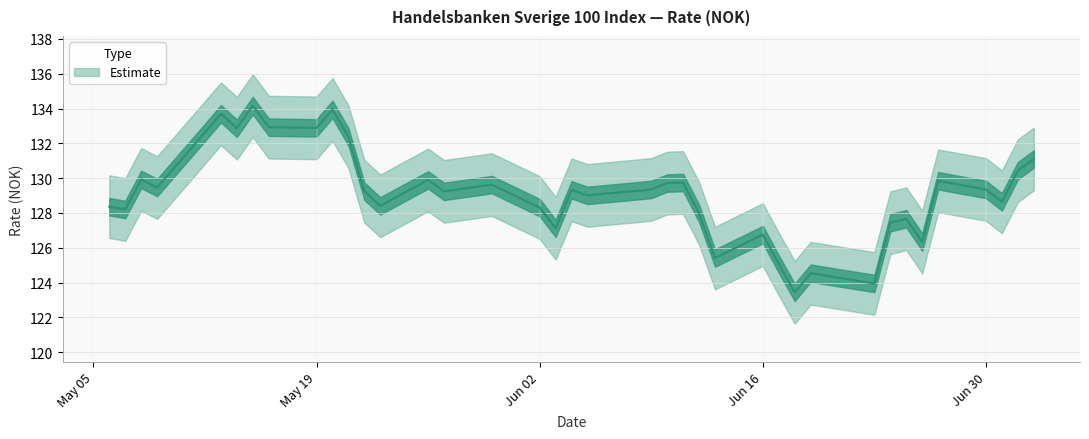

How many values exceed 129?

24